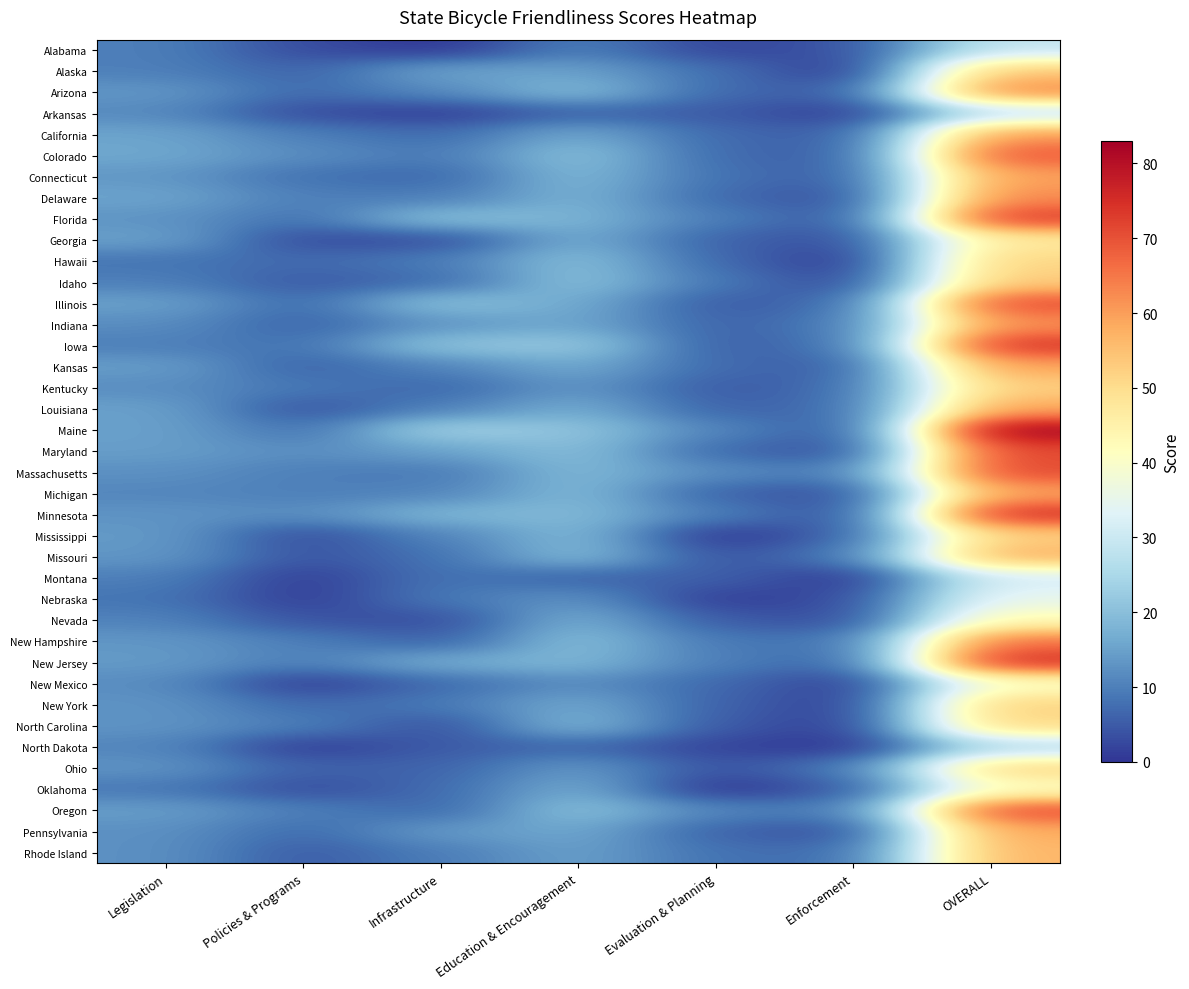

Reading left to right, list all the values displayed in this chart.

Alabama: Legislation=10.0	Policies & Programs=3.0	Infrastructure=0.0	Education & Encouragement=10.0	Evaluation & Planning=2.0	Enforcement=4.0	OVERALL=29.0
Alaska: Legislation=10.0	Policies & Programs=6.0	Infrastructure=15.5	Education & Encouragement=15.0	Evaluation & Planning=8.0	Enforcement=0.0	OVERALL=54.5
Arizona: Legislation=13.5	Policies & Programs=7.0	Infrastructure=11.5	Education & Encouragement=19.5	Evaluation & Planning=7.0	Enforcement=5.0	OVERALL=63.5
Arkansas: Legislation=11.5	Policies & Programs=3.0	Infrastructure=1.0	Education & Encouragement=6.0	Evaluation & Planning=5.0	Enforcement=1.0	OVERALL=27.5
California: Legislation=15.5	Policies & Programs=10.0	Infrastructure=7.0	Education & Encouragement=16.5	Evaluation & Planning=7.0	Enforcement=5.0	OVERALL=61.0
Colorado: Legislation=16.0	Policies & Programs=12.0	Infrastructure=9.0	Education & Encouragement=20.5	Evaluation & Planning=7.0	Enforcement=5.0	OVERALL=69.5
Connecticut: Legislation=13.5	Policies & Programs=8.0	Infrastructure=6.5	Education & Encouragement=19.0	Evaluation & Planning=8.0	Enforcement=5.0	OVERALL=60.0
Delaware: Legislation=15.5	Policies & Programs=10.0	Infrastructure=9.5	Education & Encouragement=18.0	Evaluation & Planning=7.0	Enforcement=3.0	OVERALL=63.0
Florida: Legislation=13.0	Policies & Programs=8.0	Infrastructure=20.5	Education & Encouragement=18.0	Evaluation & Planning=10.0	Enforcement=4.0	OVERALL=73.5
Georgia: Legislation=15.0	Policies & Programs=3.0	Infrastructure=3.0	Education & Encouragement=17.0	Evaluation & Planning=6.0	Enforcement=3.0	OVERALL=47.0
Hawaii: Legislation=8.5	Policies & Programs=7.0	Infrastructure=9.5	Education & Encouragement=20.0	Evaluation & Planning=7.0	Enforcement=0.0	OVERALL=52.0
Idaho: Legislation=10.0	Policies & Programs=5.0	Infrastructure=7.0	Education & Encouragement=20.5	Evaluation & Planning=9.0	Enforcement=2.0	OVERALL=53.5
Illinois: Legislation=15.0	Policies & Programs=7.0	Infrastructure=20.5	Education & Encouragement=16.5	Evaluation & Planning=5.0	Enforcement=7.0	OVERALL=71.0
Indiana: Legislation=12.0	Policies & Programs=6.0	Infrastructure=13.0	Education & Encouragement=16.0	Evaluation & Planning=6.0	Enforcement=9.0	OVERALL=62.0
Iowa: Legislation=10.0	Policies & Programs=8.0	Infrastructure=21.0	Education & Encouragement=22.0	Evaluation & Planning=5.5	Enforcement=8.0	OVERALL=74.5
Kansas: Legislation=14.5	Policies & Programs=6.0	Infrastructure=10.5	Education & Encouragement=16.5	Evaluation & Planning=7.0	Enforcement=5.0	OVERALL=59.5
Kentucky: Legislation=12.0	Policies & Programs=9.0	Infrastructure=6.5	Education & Encouragement=13.5	Evaluation & Planning=5.0	Enforcement=7.0	OVERALL=53.0
Louisiana: Legislation=15.0	Policies & Programs=4.0	Infrastructure=10.0	Education & Encouragement=17.0	Evaluation & Planning=6.0	Enforcement=7.0	OVERALL=59.0
Maine: Legislation=15.0	Policies & Programs=8.0	Infrastructure=24.0	Education & Encouragement=21.0	Evaluation & Planning=11.0	Enforcement=4.0	OVERALL=83.0
Maryland: Legislation=14.5	Policies & Programs=12.0	Infrastructure=15.0	Education & Encouragement=20.0	Evaluation & Planning=7.0	Enforcement=3.0	OVERALL=71.5
Massachusetts: Legislation=12.5	Policies & Programs=10.0	Infrastructure=9.0	Education & Encouragement=19.0	Evaluation & Planning=12.0	Enforcement=9.0	OVERALL=71.5
Michigan: Legislation=11.0	Policies & Programs=10.0	Infrastructure=10.5	Education & Encouragement=19.0	Evaluation & Planning=6.0	Enforcement=3.0	OVERALL=59.5
Minnesota: Legislation=13.0	Policies & Programs=12.0	Infrastructure=18.5	Education & Encouragement=19.0	Evaluation & Planning=10.0	Enforcement=3.0	OVERALL=75.5
Mississippi: Legislation=14.0	Policies & Programs=3.0	Infrastructure=10.5	Education & Encouragement=19.0	Evaluation & Planning=0.0	Enforcement=6.0	OVERALL=52.5
Missouri: Legislation=13.5	Policies & Programs=4.0	Infrastructure=8.0	Education & Encouragement=19.5	Evaluation & Planning=4.0	Enforcement=9.0	OVERALL=58.0
Montana: Legislation=10.0	Policies & Programs=1.0	Infrastructure=8.5	Education & Encouragement=6.0	Evaluation & Planning=6.0	Enforcement=0.0	OVERALL=31.5
Nebraska: Legislation=8.5	Policies & Programs=1.0	Infrastructure=9.0	Education & Encouragement=13.0	Evaluation & Planning=1.0	Enforcement=3.0	OVERALL=35.5
Nevada: Legislation=10.5	Policies & Programs=4.0	Infrastructure=3.0	Education & Encouragement=17.5	Evaluation & Planning=5.0	Enforcement=3.0	OVERALL=43.0
New Hampshire: Legislation=13.5	Policies & Programs=10.0	Infrastructure=5.5	Education & Encouragement=20.0	Evaluation & Planning=9.0	Enforcement=8.0	OVERALL=66.0
New Jersey: Legislation=14.0	Policies & Programs=10.0	Infrastructure=17.0	Education & Encouragement=18.5	Evaluation & Planning=10.0	Enforcement=6.0	OVERALL=75.5
New Mexico: Legislation=12.0	Policies & Programs=1.0	Infrastructure=7.0	Education & Encouragement=12.0	Evaluation & Planning=7.0	Enforcement=1.0	OVERALL=40.0
New York: Legislation=13.0	Policies & Programs=7.0	Infrastructure=9.0	Education & Encouragement=16.5	Evaluation & Planning=6.0	Enforcement=1.0	OVERALL=52.5
North Carolina: Legislation=13.0	Policies & Programs=10.0	Infrastructure=3.5	Education & Encouragement=19.0	Evaluation & Planning=5.0	Enforcement=1.0	OVERALL=51.5
North Dakota: Legislation=11.0	Policies & Programs=1.0	Infrastructure=5.0	Education & Encouragement=6.5	Evaluation & Planning=2.0	Enforcement=0.0	OVERALL=25.5
Ohio: Legislation=13.0	Policies & Programs=6.0	Infrastructure=6.0	Education & Encouragement=14.0	Evaluation & Planning=4.0	Enforcement=9.0	OVERALL=52.0
Oklahoma: Legislation=9.0	Policies & Programs=3.0	Infrastructure=7.0	Education & Encouragement=17.0	Evaluation & Planning=0.0	Enforcement=5.0	OVERALL=41.0
Oregon: Legislation=14.5	Policies & Programs=10.0	Infrastructure=6.5	Education & Encouragement=20.5	Evaluation & Planning=11.0	Enforcement=9.0	OVERALL=71.5
Pennsylvania: Legislation=12.5	Policies & Programs=7.0	Infrastructure=14.0	Education & Encouragement=16.0	Evaluation & Planning=6.0	Enforcement=3.0	OVERALL=58.5
Rhode Island: Legislation=12.5	Policies & Programs=5.0	Infrastructure=9.5	Education & Encouragement=15.0	Evaluation & Planning=8.0	Enforcement=7.0	OVERALL=57.0